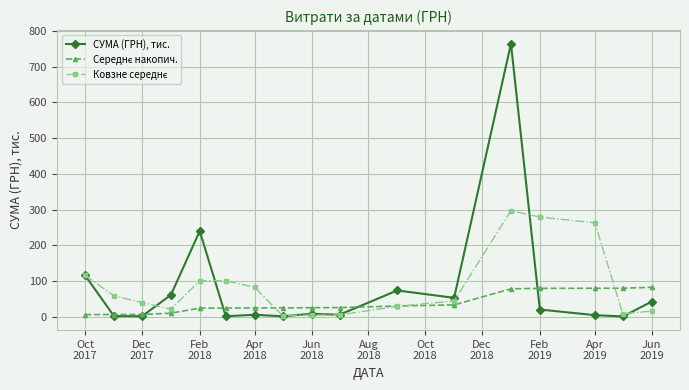

What is the greatest value displayed?

764.0